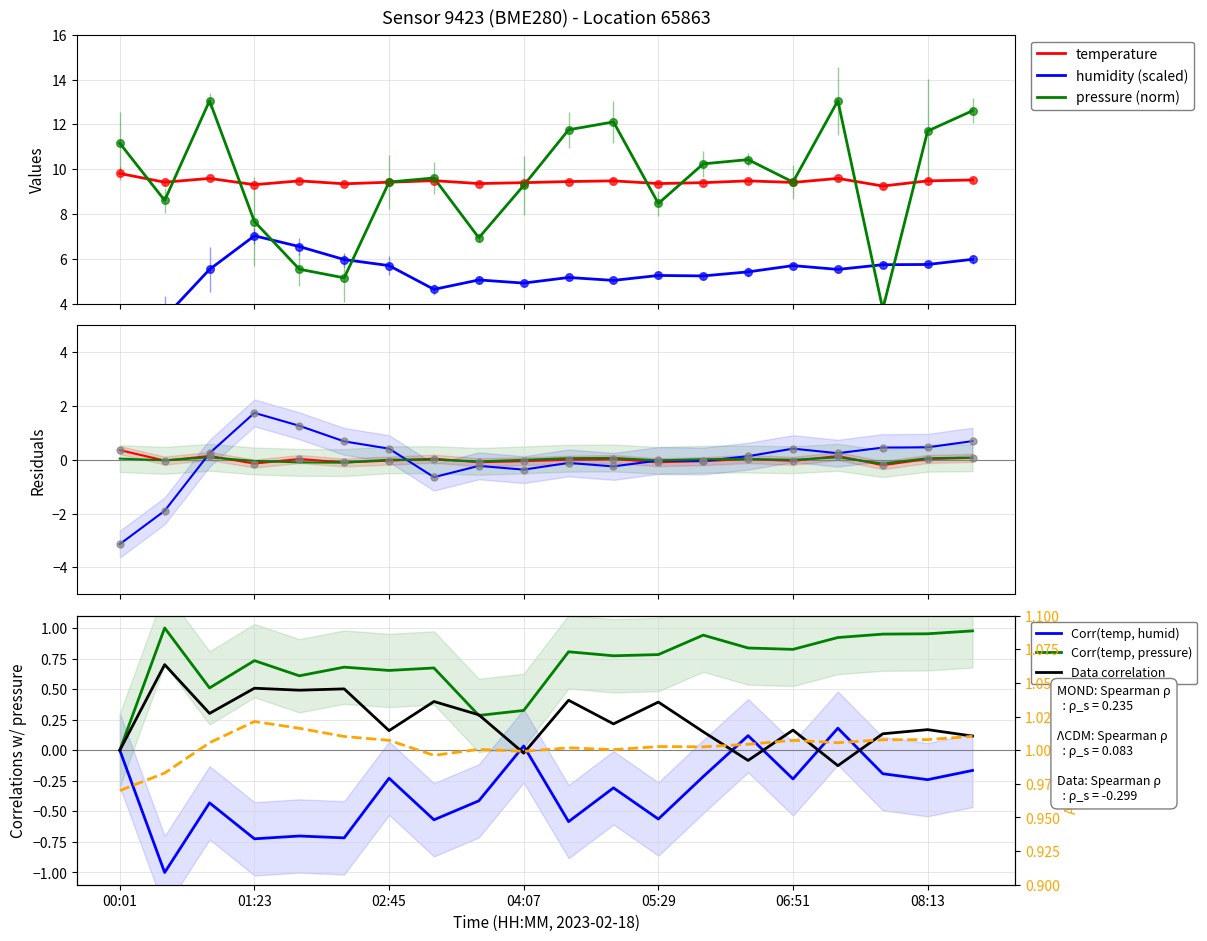

What is the total value across all series at 04:07?

23.6